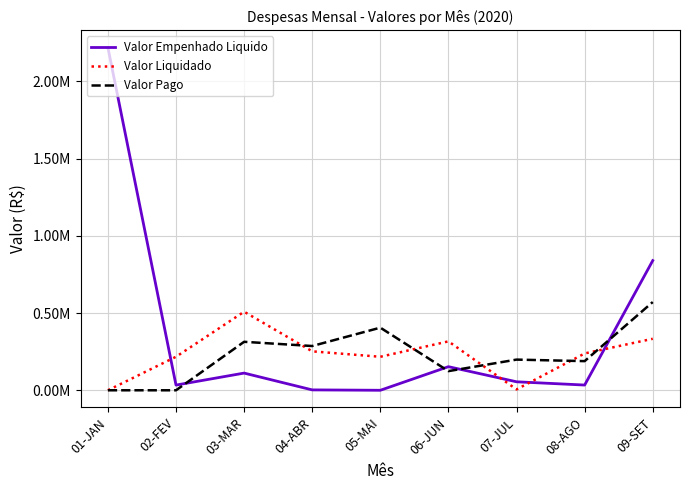

Which category has the lowest value across all series?

05-MAI